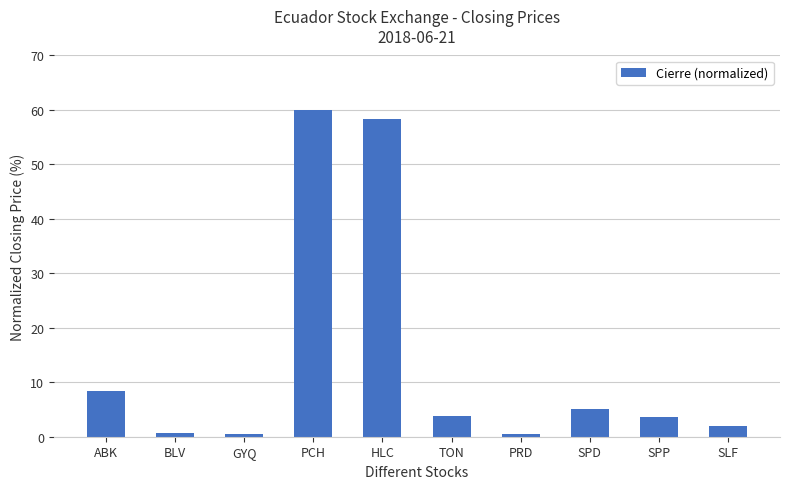

The chart shows a value of 0.5 at GYQ. True or false?

True